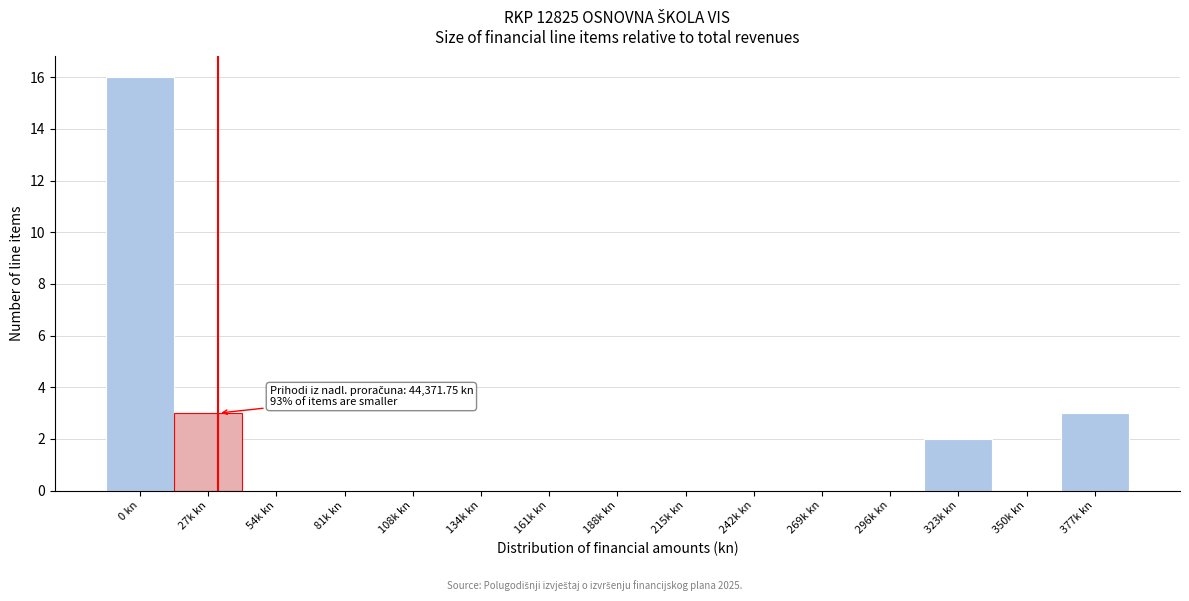

Reading left to right, what are all the values shown in this chart?

0 kn=16	27k kn=3	54k kn=0	81k kn=0	108k kn=0	134k kn=0	161k kn=0	188k kn=0	215k kn=0	242k kn=0	269k kn=0	296k kn=0	323k kn=2	350k kn=0	377k kn=3